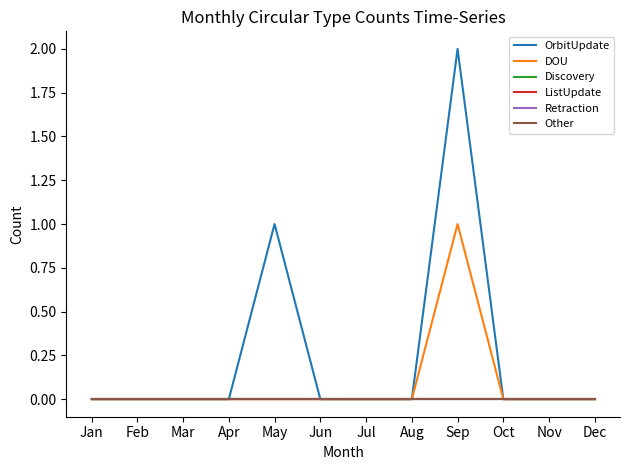

At how many categories does at least one series exceed 1?

1